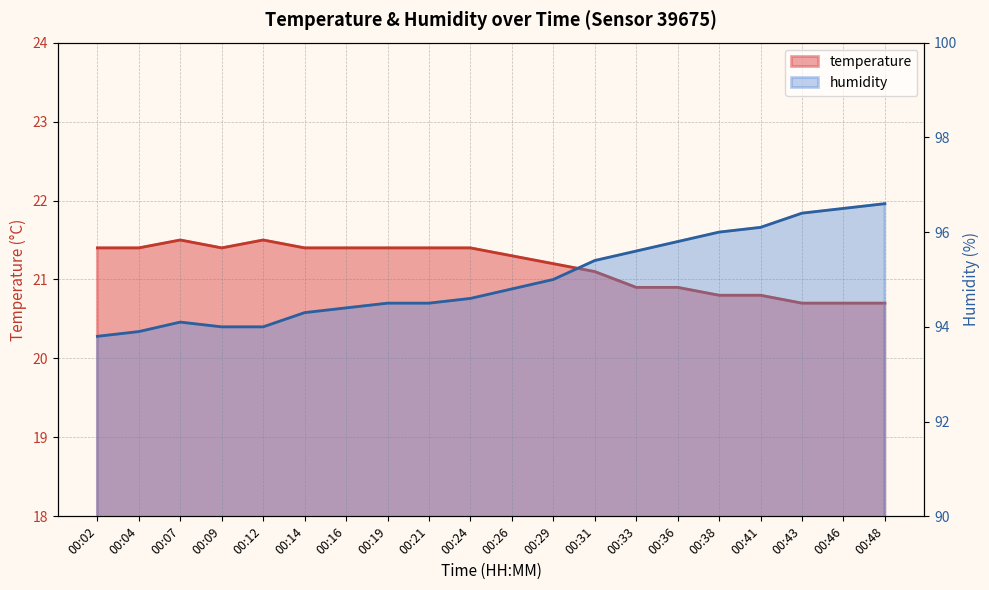

Rank the series at 00:21 from highest to lowest value.

humidity, temperature